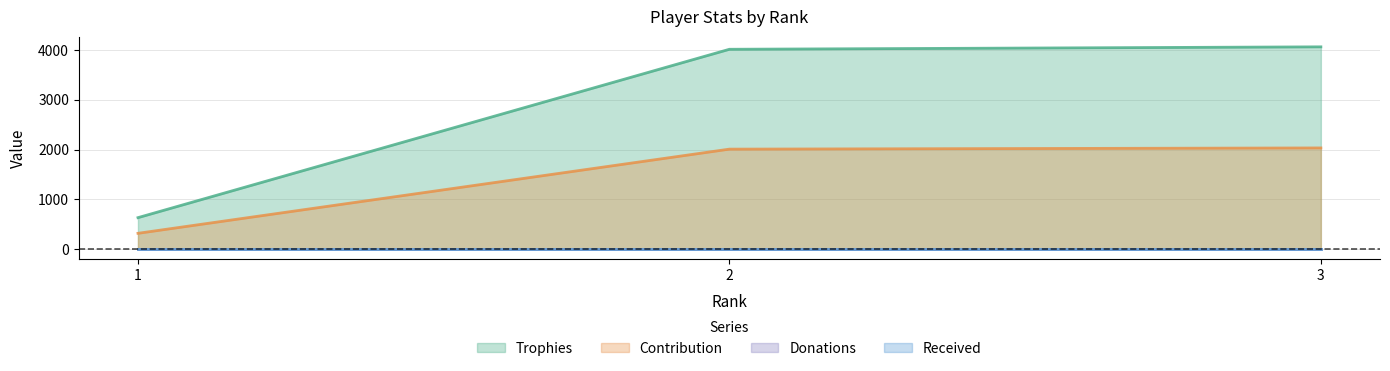

Between 1 and 3, which series saw the biggest shift?

Trophies